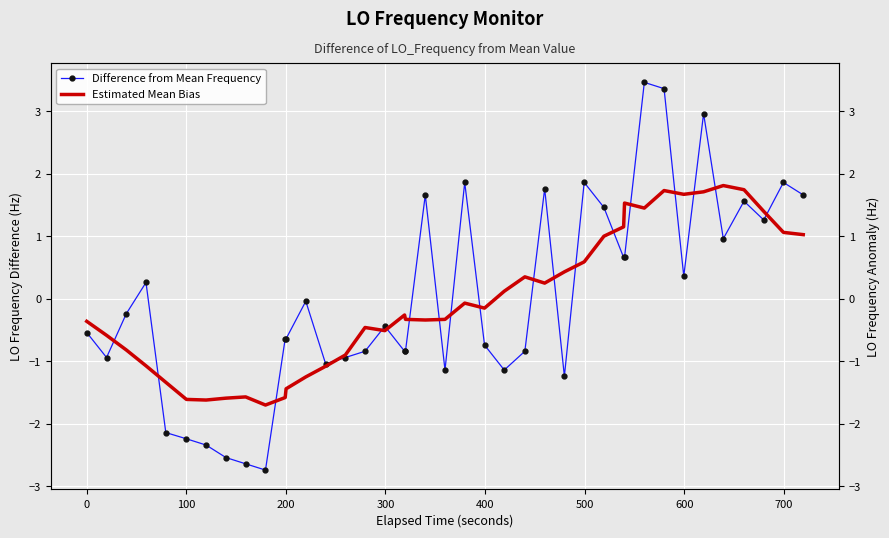

Which series has the largest total across all categories?

Difference from Mean Frequency